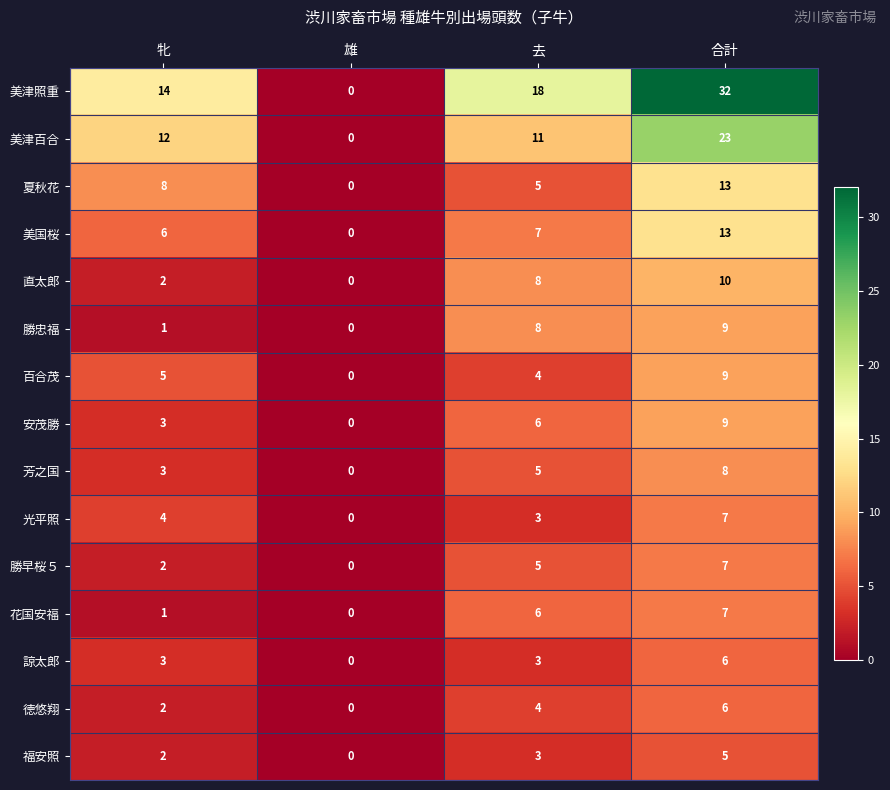

How many distinct data groups are displayed?

15